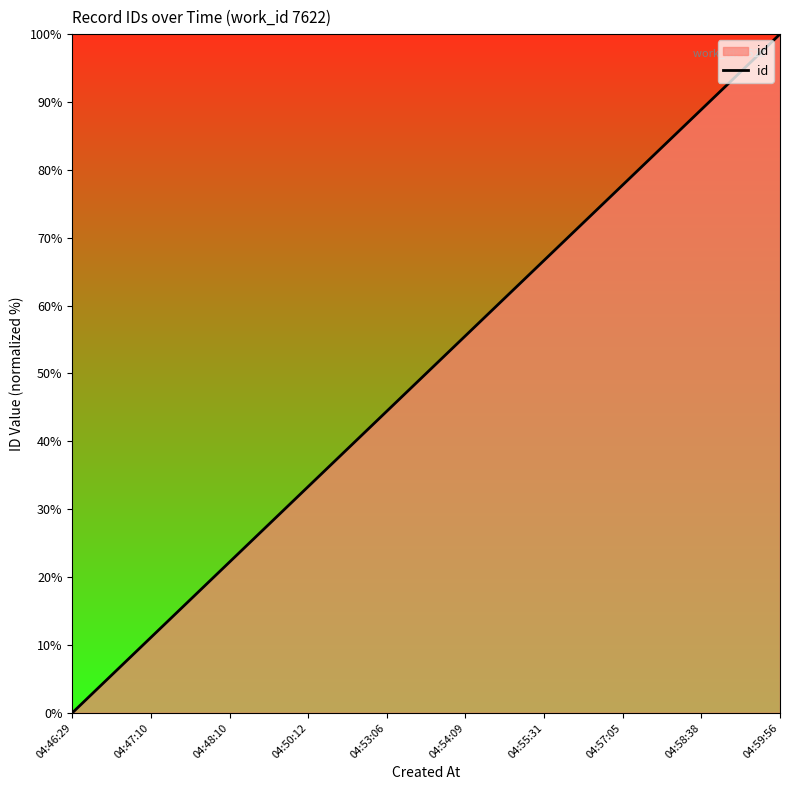

Is it true that the value at 04:55:31 is 66.7?

True